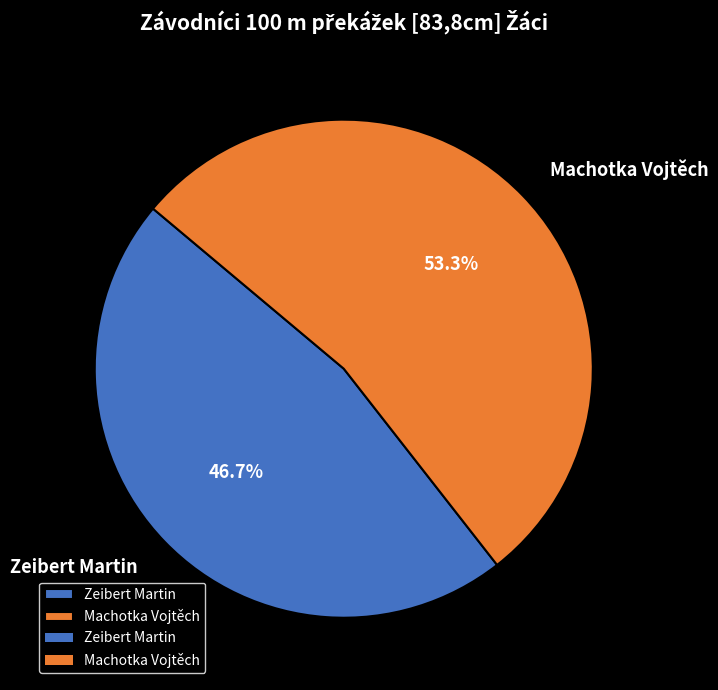

What percentage is the Machotka Vojtěch slice, to the nearest percent?

53%